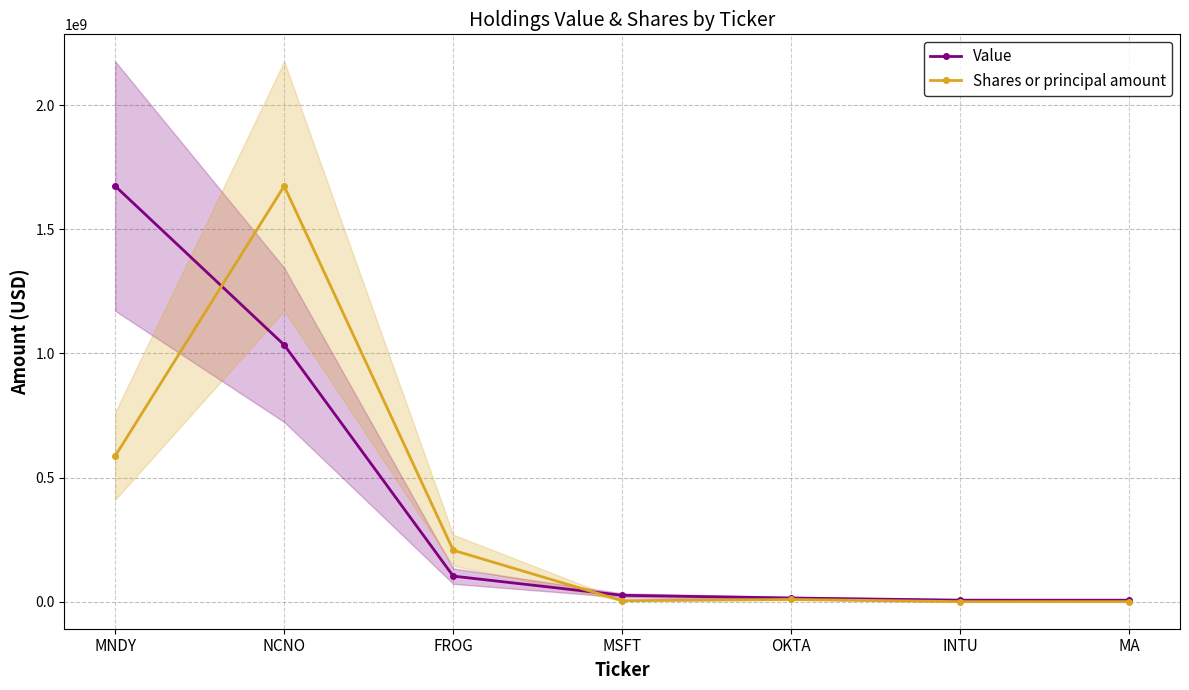

At how many categories does at least one series exceed 762691134?

2